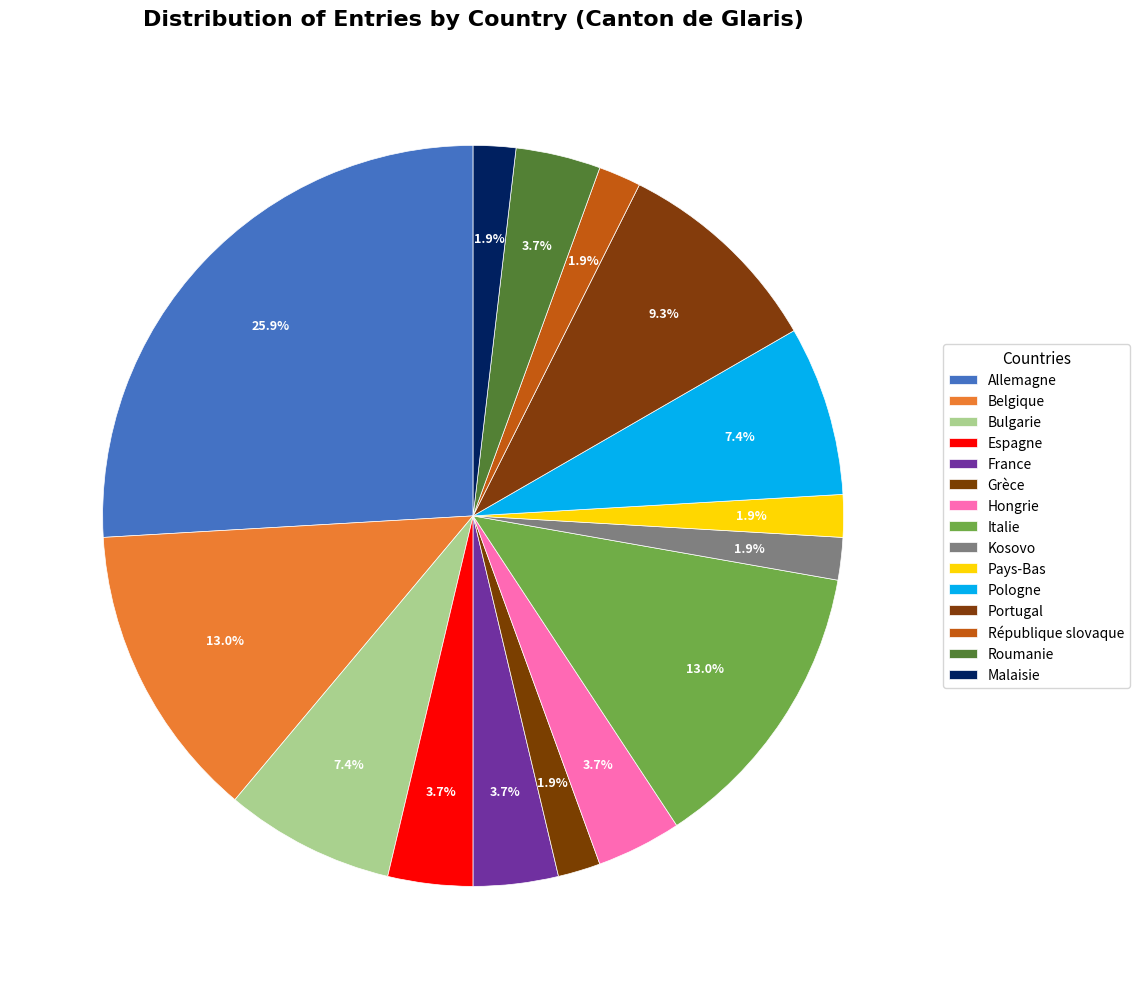

How many slices are in this pie chart?

15